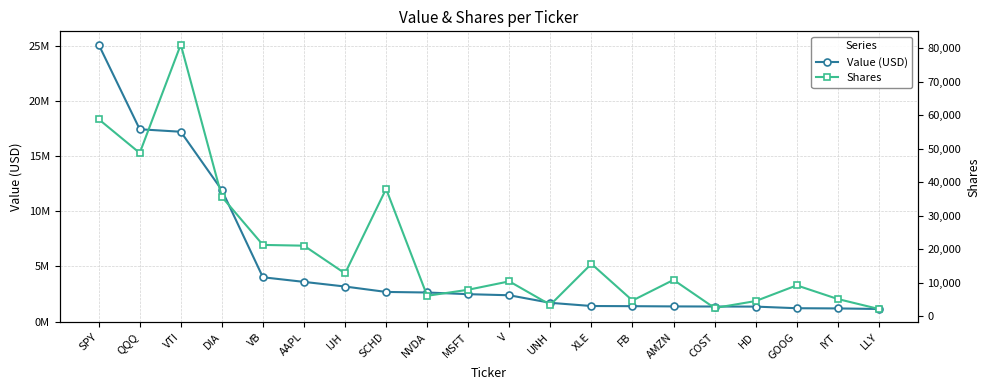

Reading left to right, transcribe all the data shown in this chart.

Value (USD): SPY=25143402	QQQ=17455228	VTI=17228462	DIA=11933645	VB=4020139	AAPL=3601120	IJH=3179961	SCHD=2688608	NVDA=2637974	MSFT=2485834	V=2387014	UNH=1700149	XLE=1410992	FB=1395977	AMZN=1374803	COST=1364943	HD=1357605	GOOG=1210383	IYT=1192227	LLY=1141938
Shares: SPY=58817	QQQ=48720	VTI=81109	DIA=35628	VB=21262	AAPL=21033	IJH=12753	SCHD=37996	NVDA=6064	MSFT=7872	V=10377	UNH=3372	XLE=15610	FB=4650	AMZN=10815	COST=2416	HD=4493	GOOG=9180	IYT=5100	LLY=2126